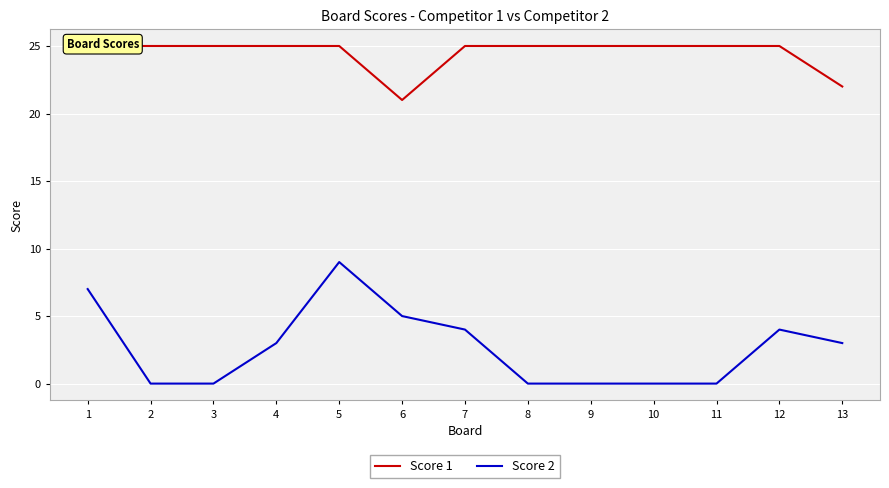

Which category has the highest value in the Score 2 series?

5